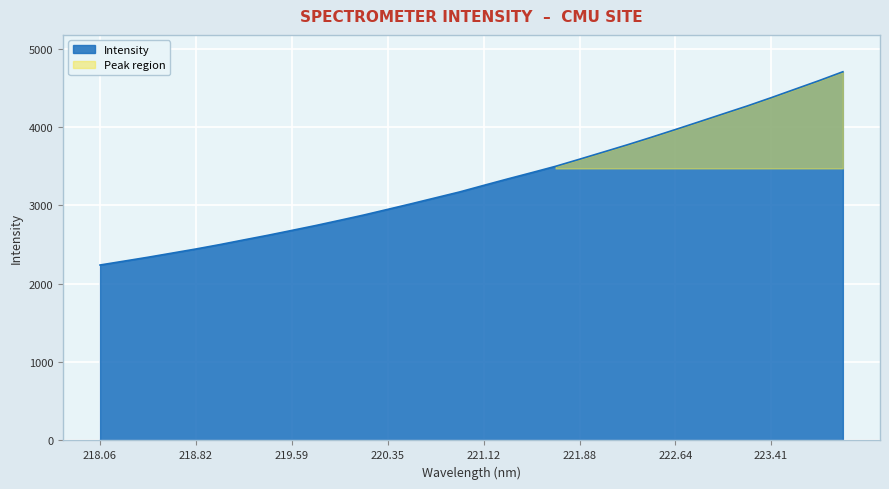

What is the greatest value displayed?

4706.2